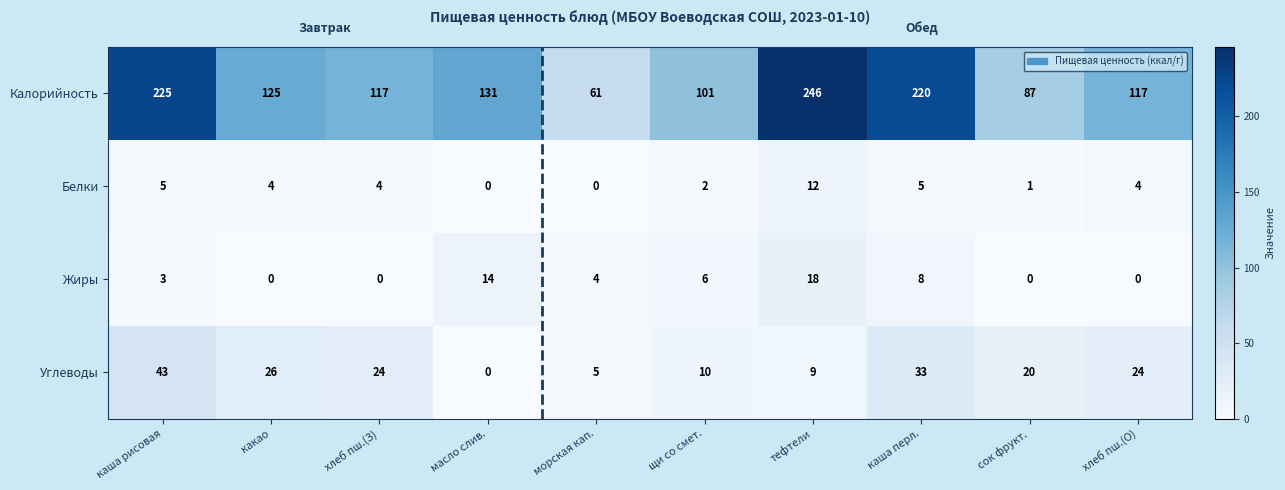

At which category is the sum across all series the highest?

тефтели